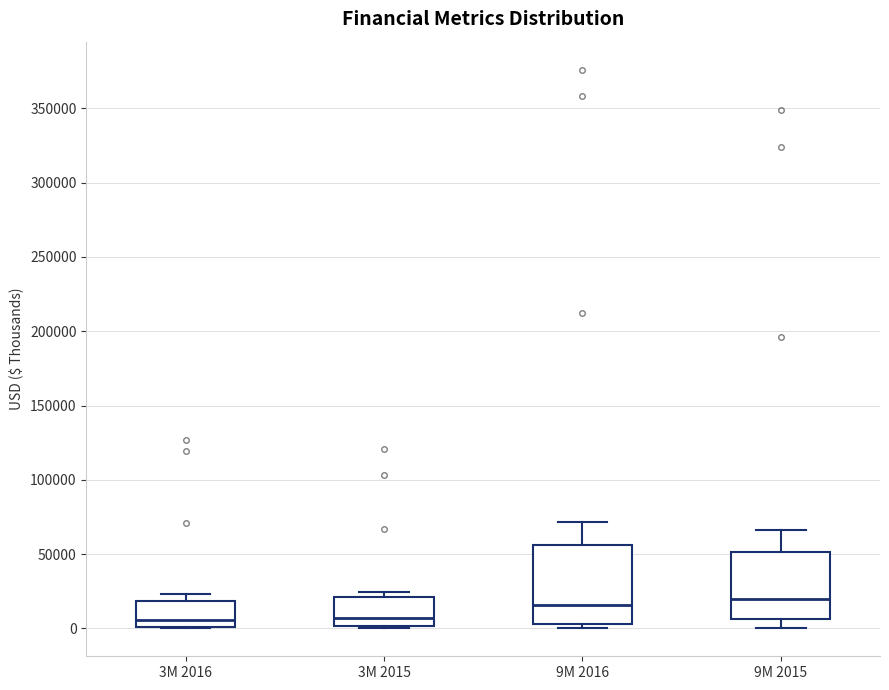

Where is the upper edge of the box for 9M 2015 on the y-axis? The values are not printed on the chart, so give them approximately, as read against the axis.

50000